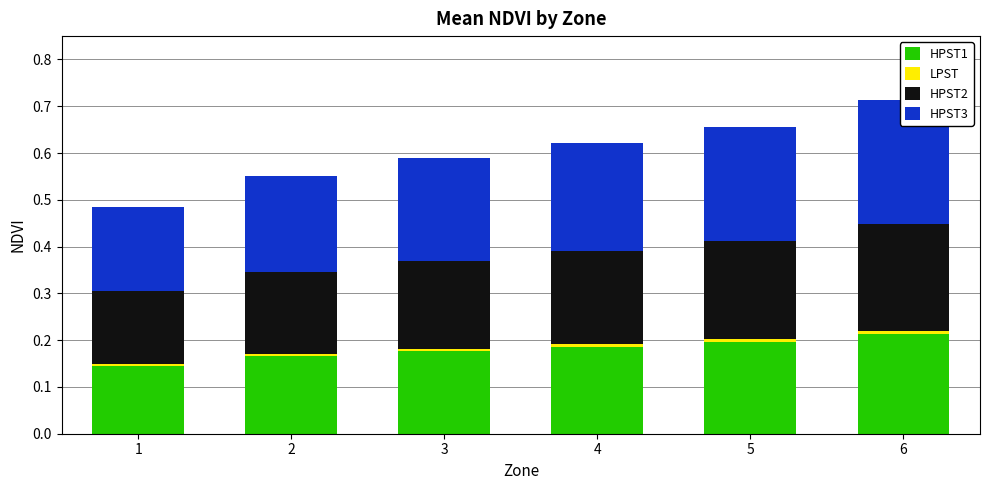

Count the LPST values in the range 0 to 1.

6